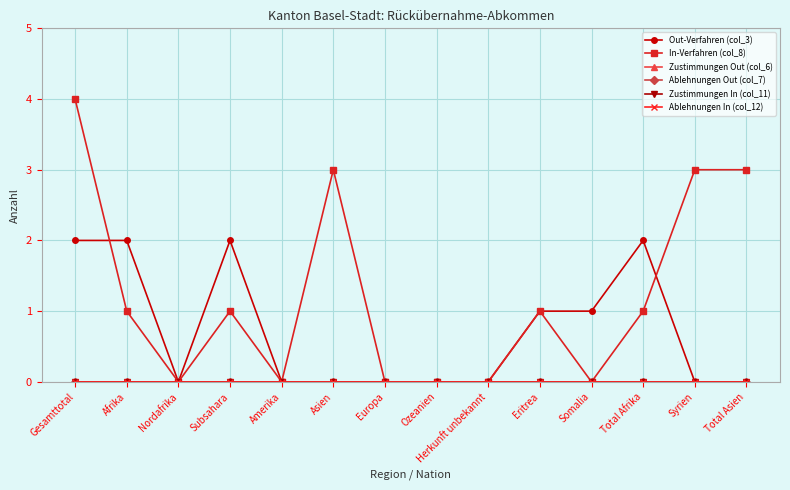

True or false: Out-Verfahren (col_3) has more than 1 points higher than both neighbors.

True